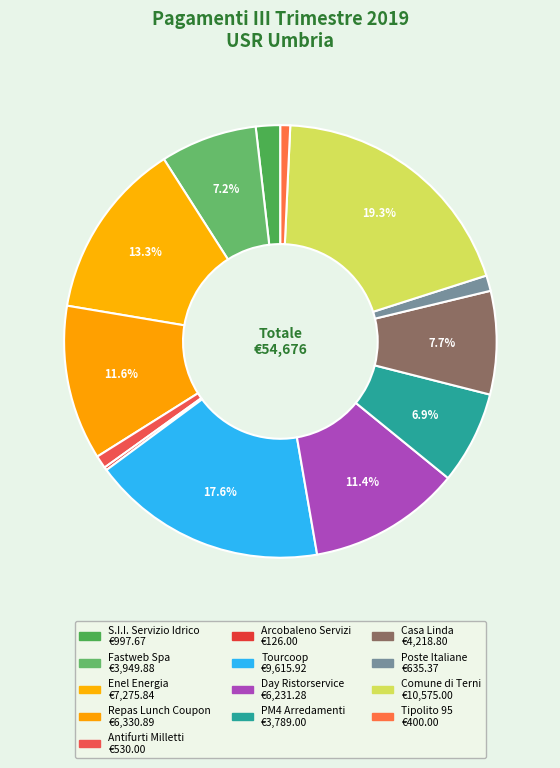

What is the largest slice in the pie chart?

Comune di Terni